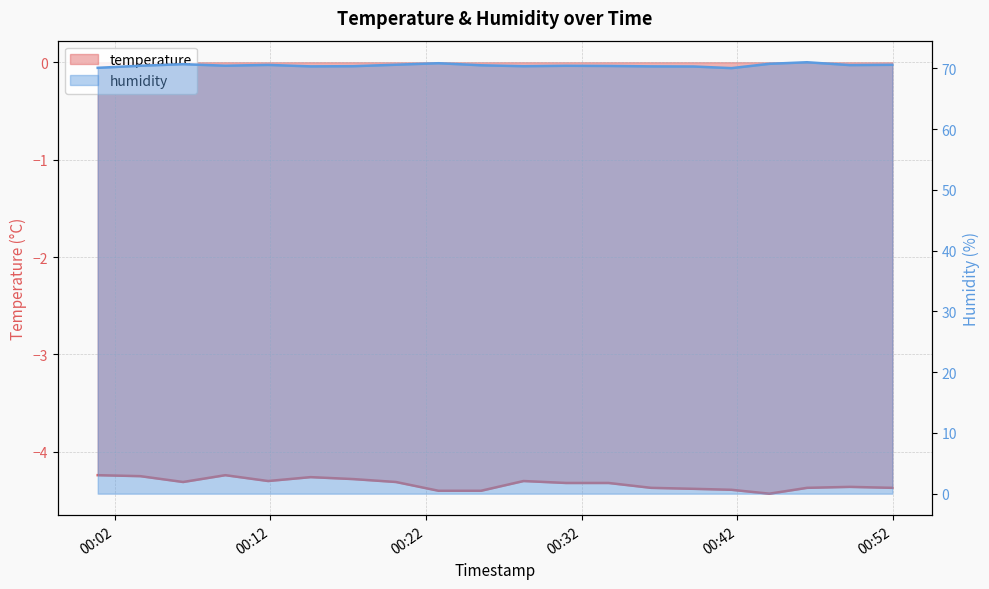

Is it true that temperature equals -2.6 at 2022-12-15T00:41:38?

False